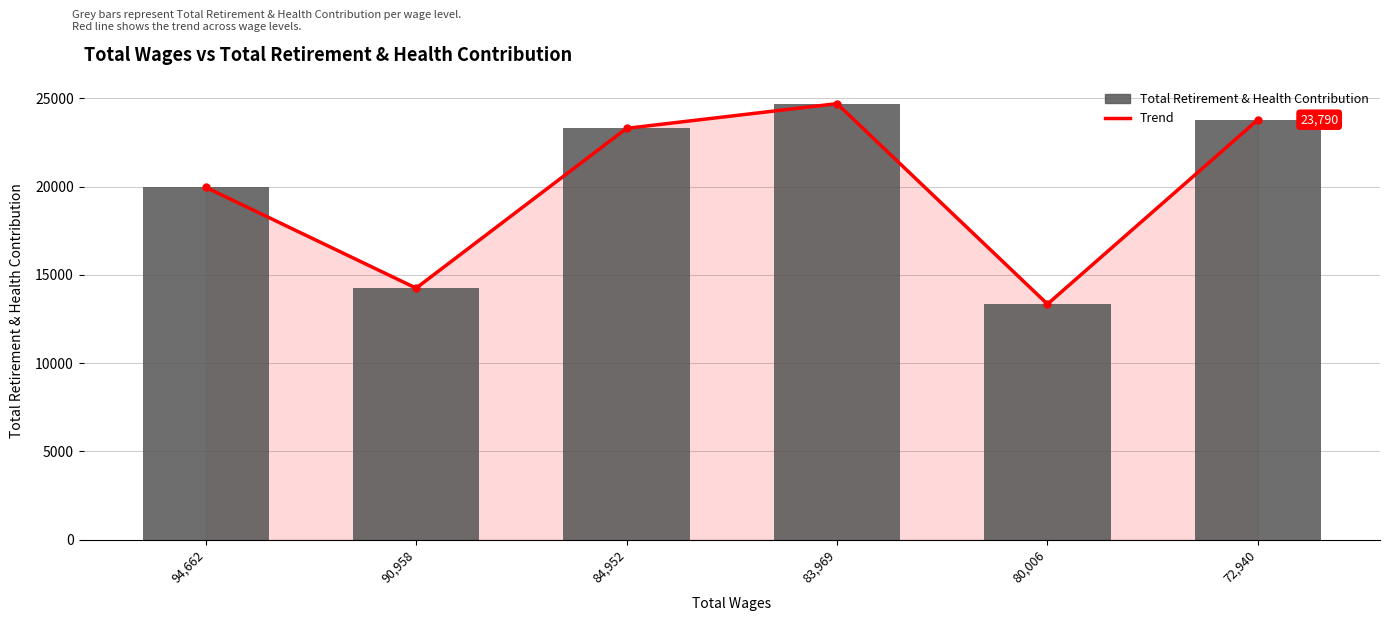

What is the maximum value shown in the chart?

24700